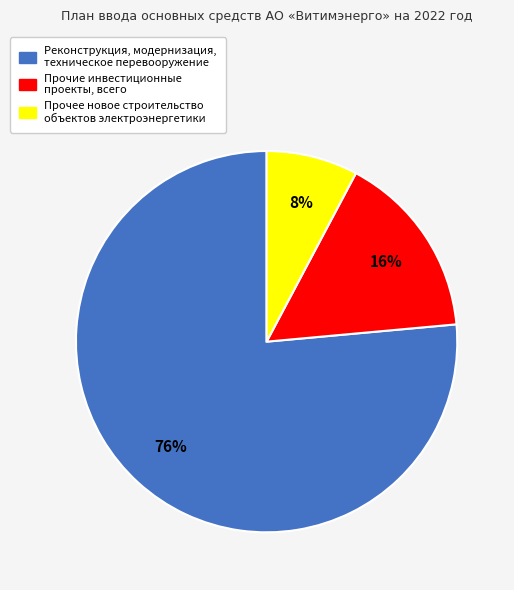

To the nearest percent, what is the average slice percentage?

33%